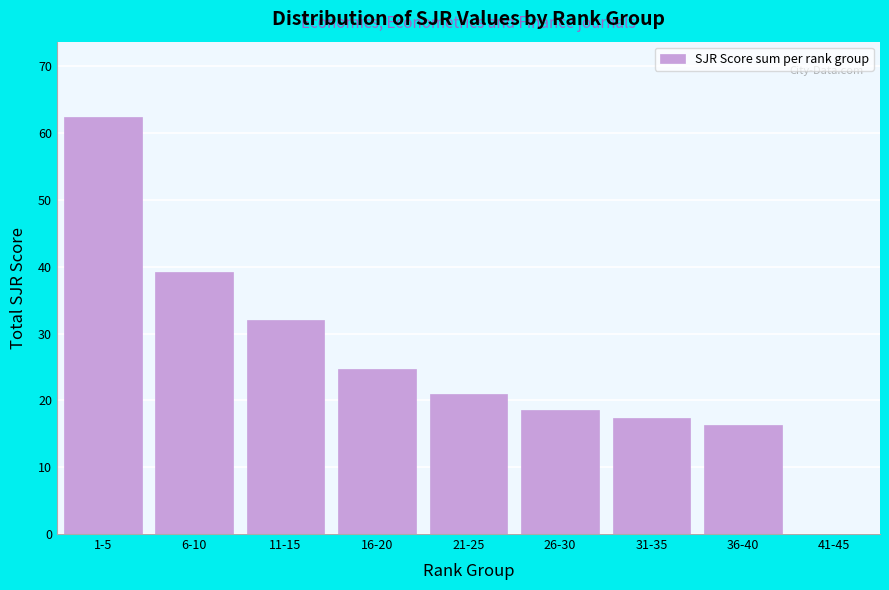

Reading left to right, what are all the values shown in this chart?

1-5=62.4	6-10=39.2	11-15=32.0	16-20=24.7	21-25=20.9	26-30=18.5	31-35=17.4	36-40=16.3	41-45=0.0